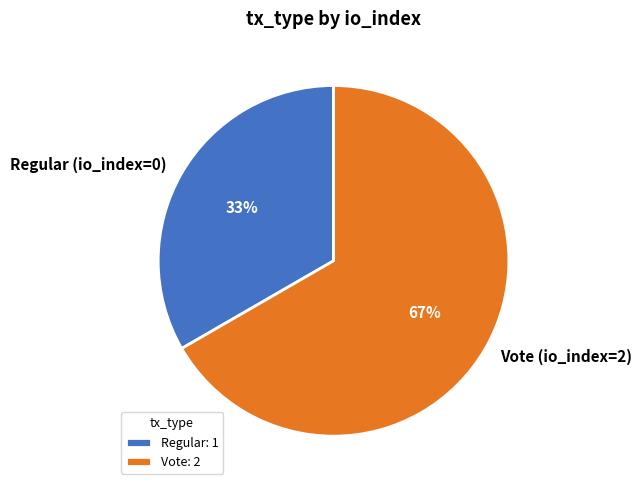

True or false: Regular (io_index=0) accounts for 26% of the total.

False